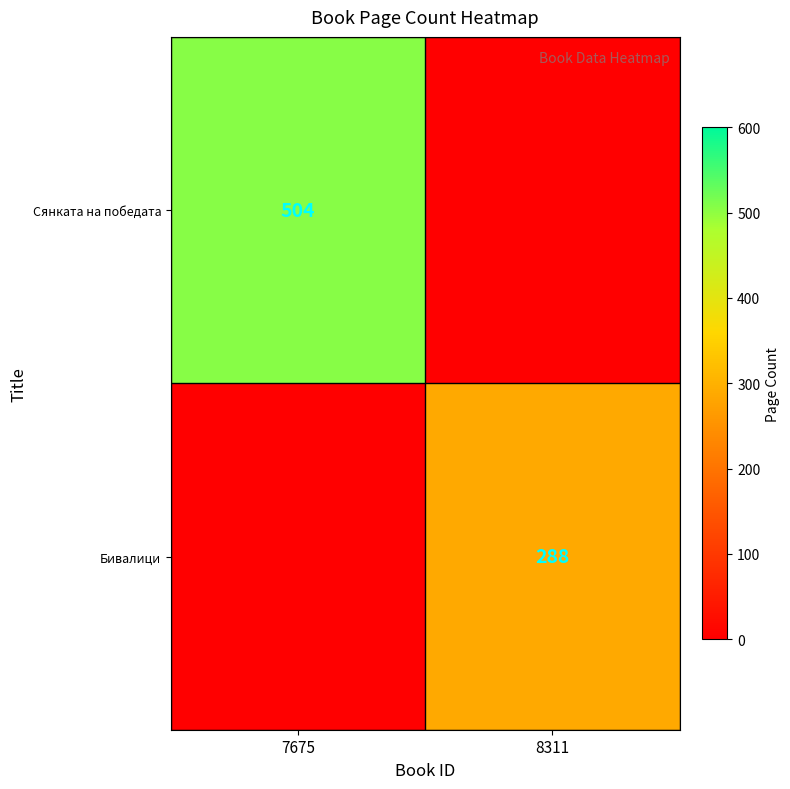

What is the spread (max minus min) of values at 7675?

504